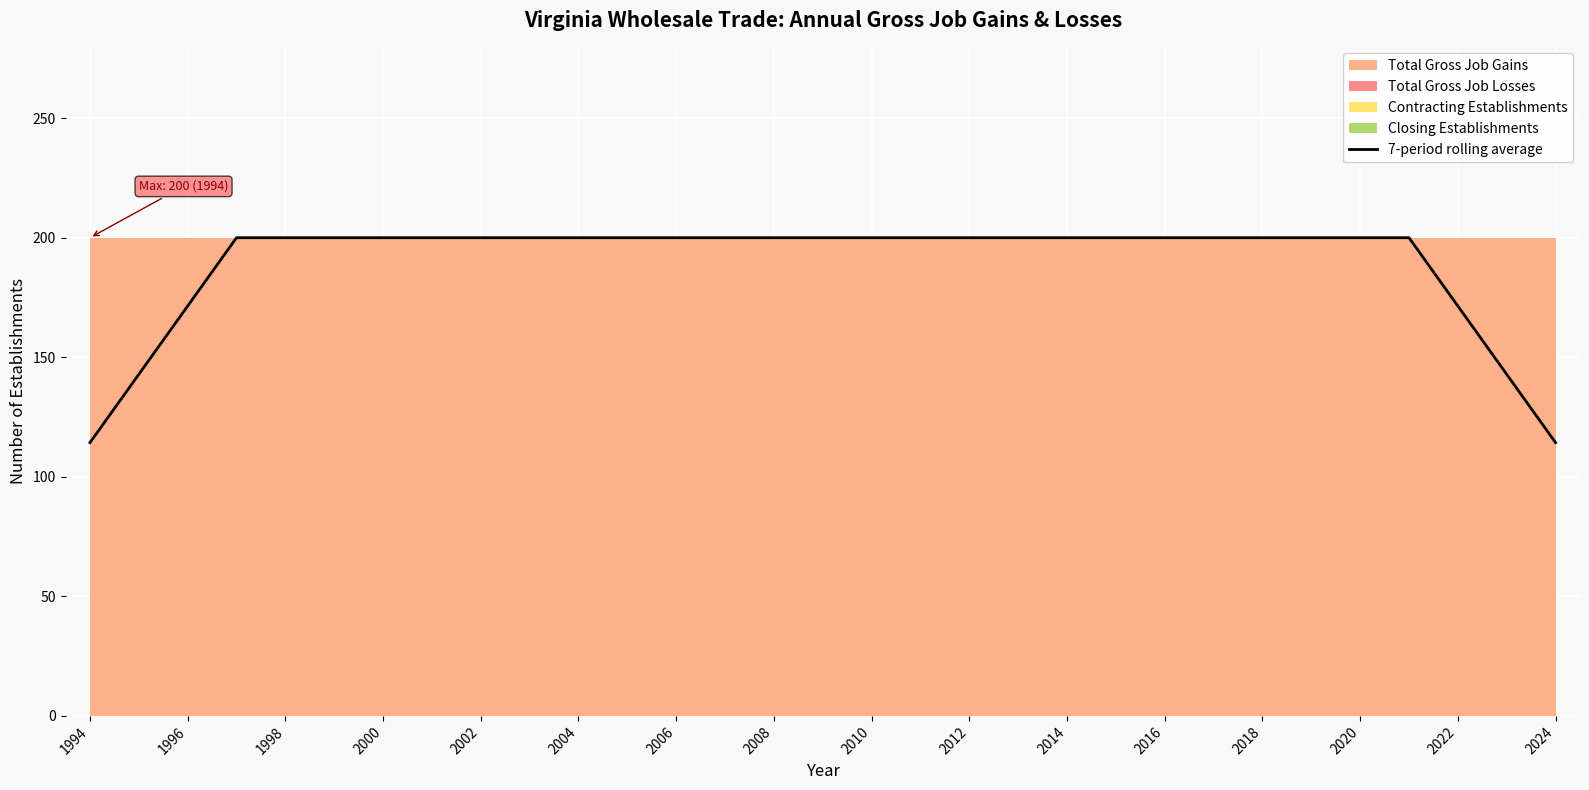

What is the approximate value at 1994?

114.3